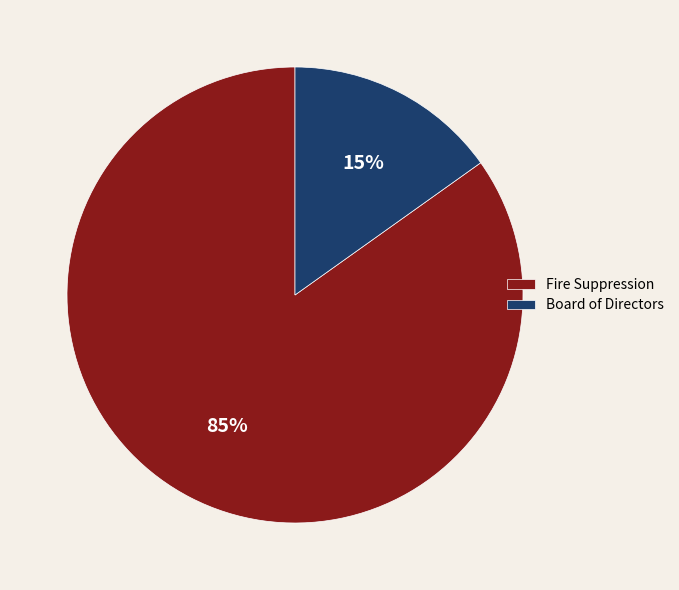

Which has a higher value, Board of Directors or Fire Suppression?

Fire Suppression